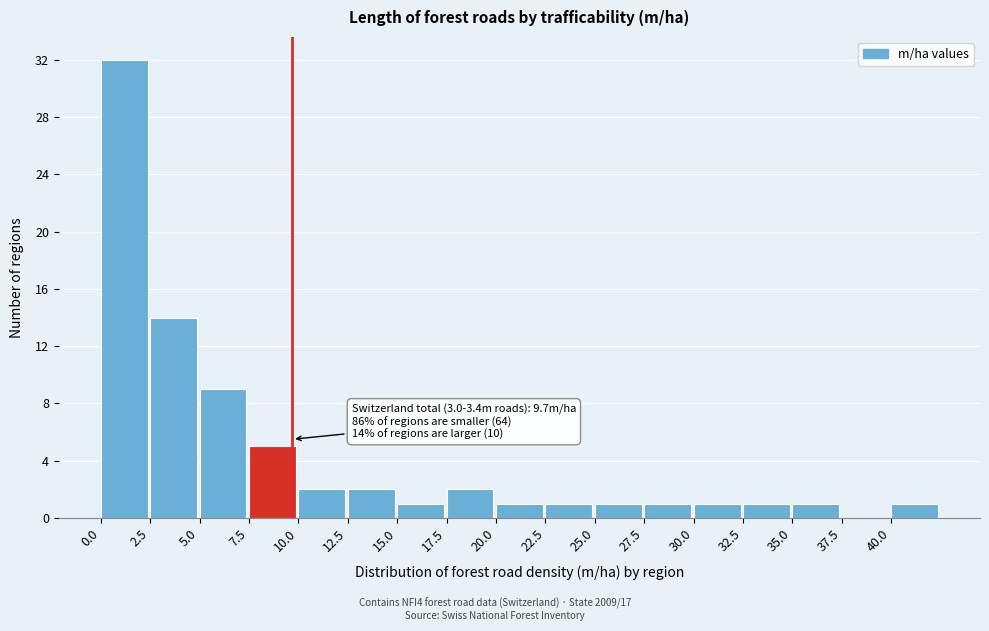

Over which range of the x-axis is the bar tallest?

0.0 to 2.5